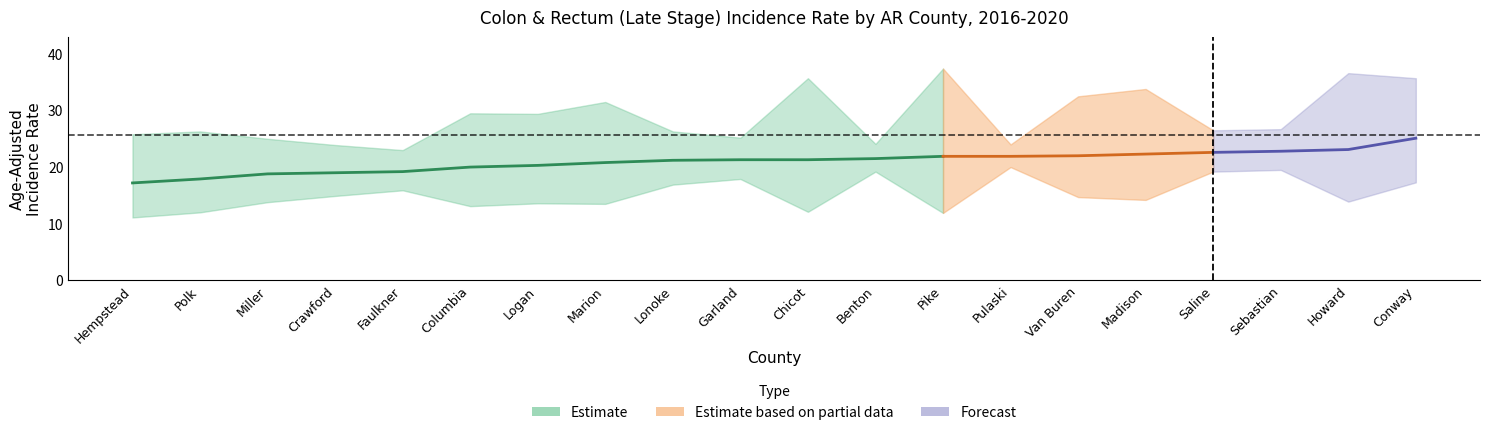

What is the difference between the Lower CI values at Van Buren and Pike?

2.8